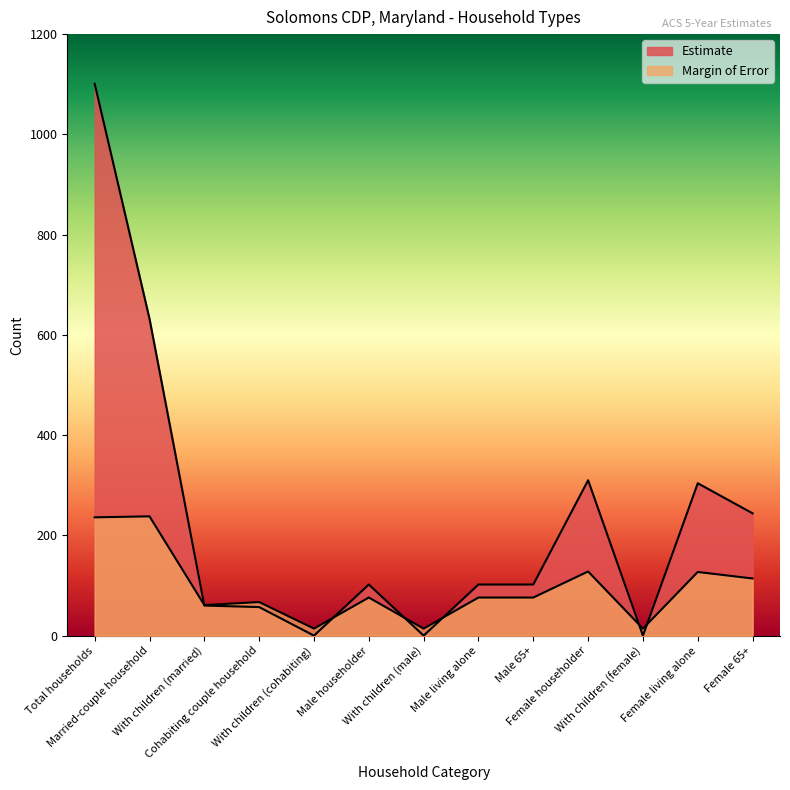

What is the highest value of the Estimate series?

1101